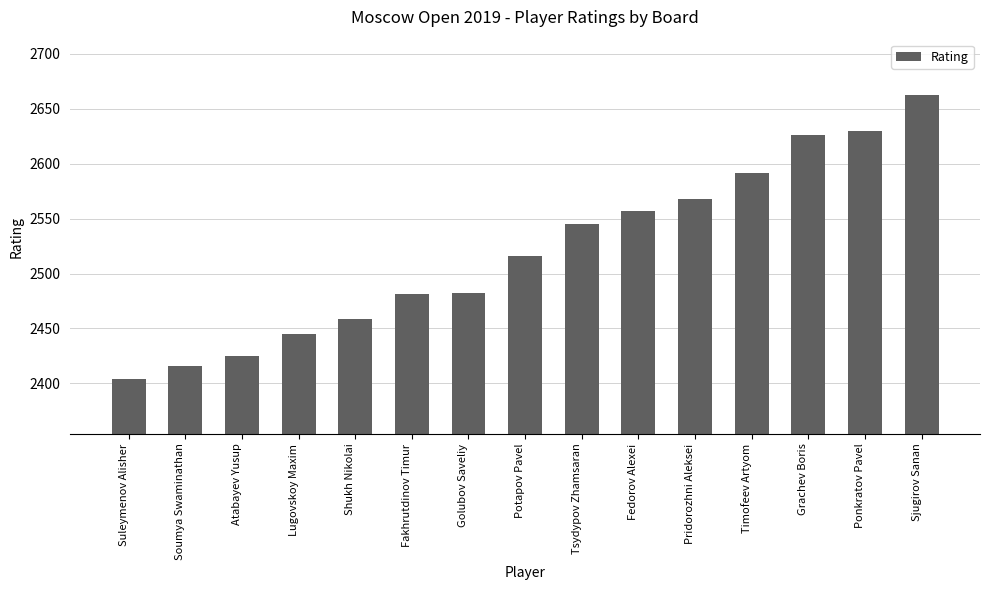

What is the difference between the values at Tsydypov Zhamsaran and Golubov Saveliy?

63